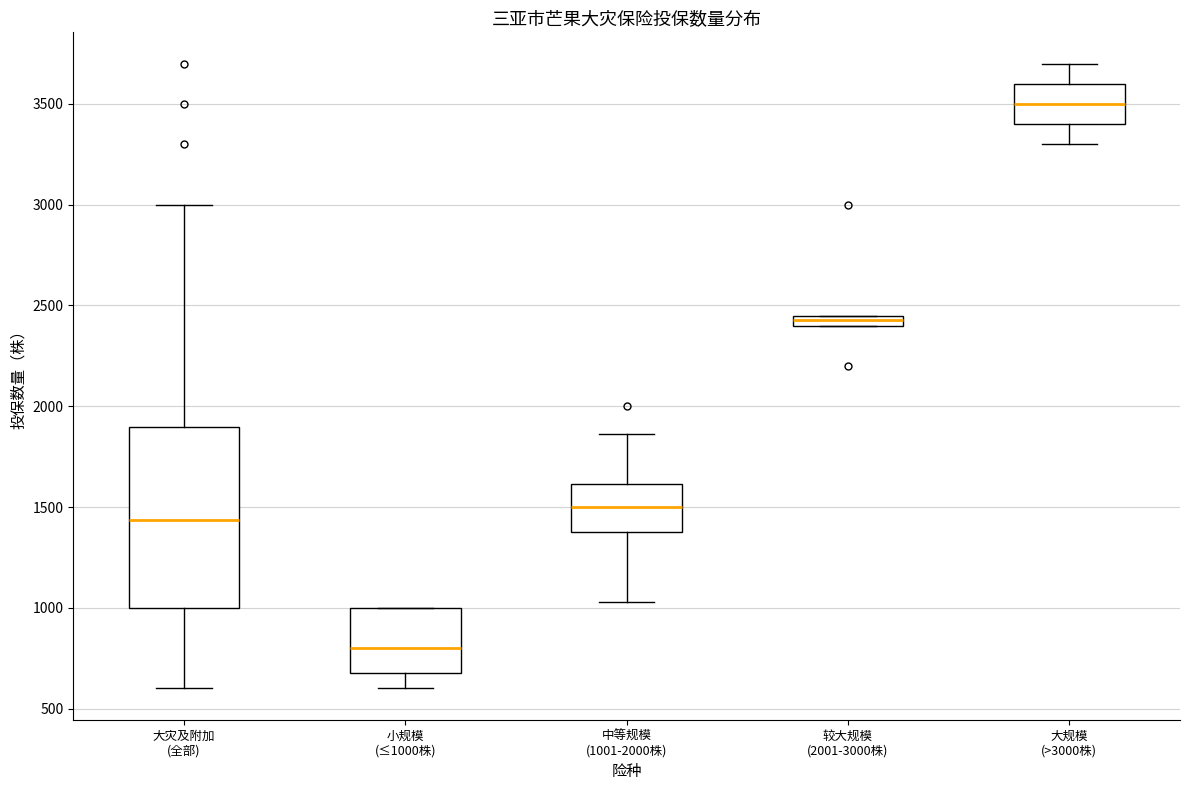

Where is the upper edge of the box for 较大规模 (2001-3000株) on the y-axis? The values are not printed on the chart, so give them approximately, as read against the axis.

2450